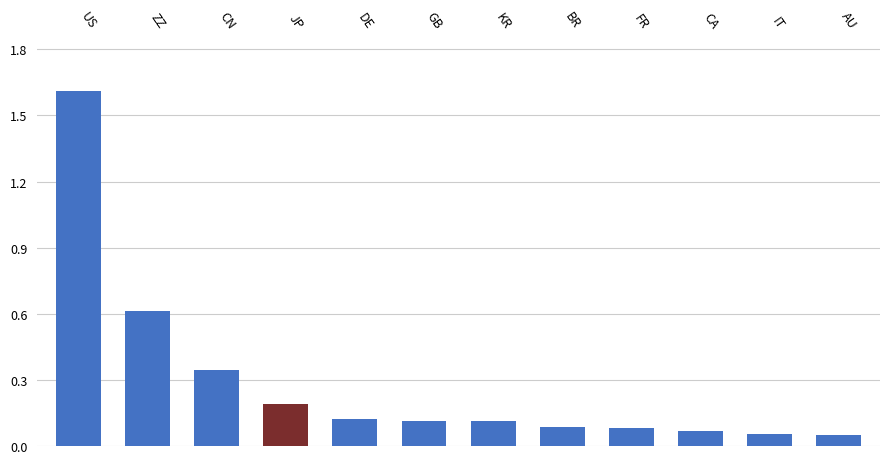

What is the difference between the second highest and second lowest values?

0.6